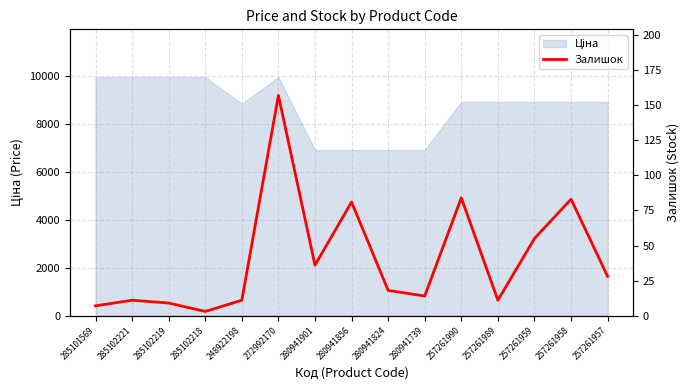

The chart shows a value of 18 at 280941824. True or false?

True